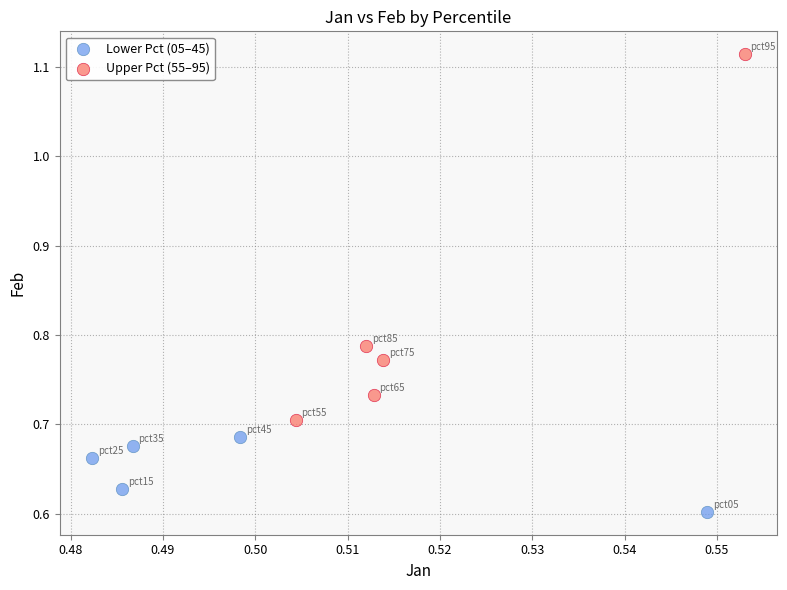

Which series contains the lowest Y value?

Lower Pct (05–45)